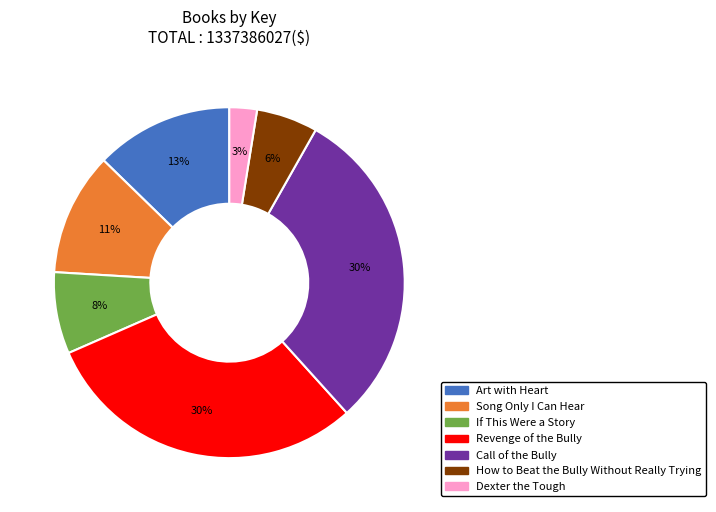

To the nearest percent, what percentage of the pie is Art with Heart?

13%